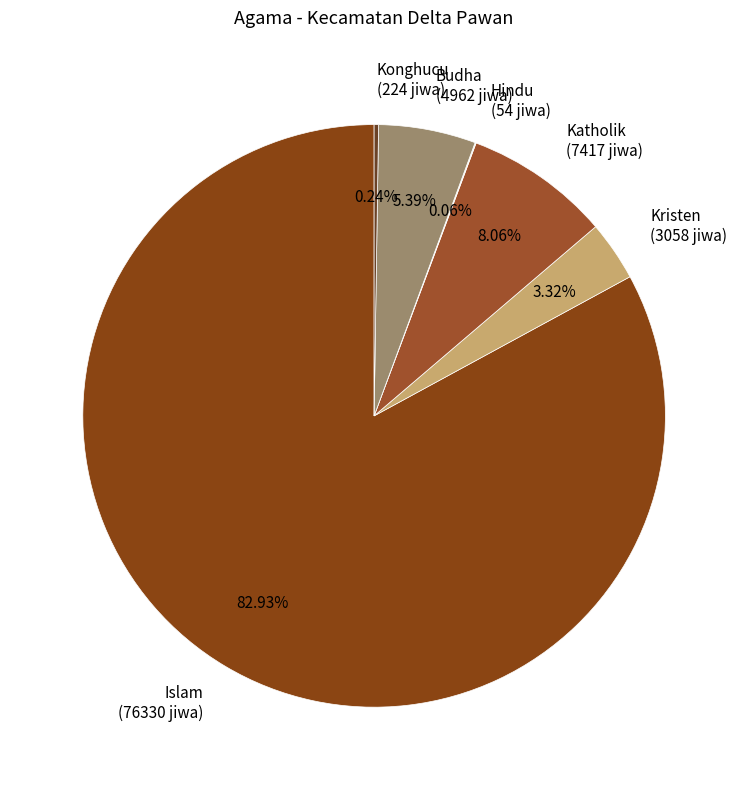

What is the ratio of the value at Budha to the value at Kristen?

1.6